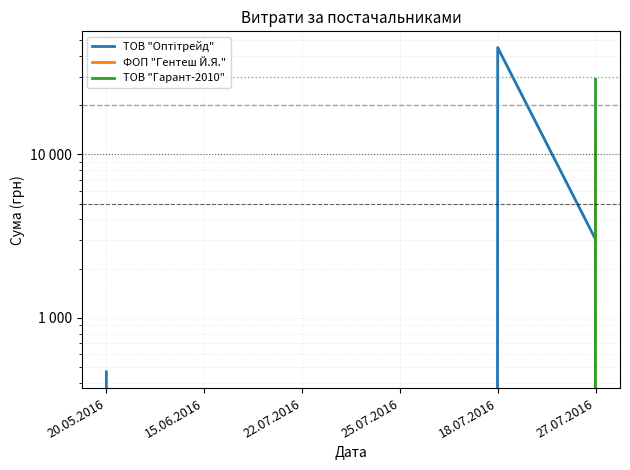

What is the difference between the ТОВ "Оптітрейд" values at 20.05.2016 and 27.07.2016?

2551